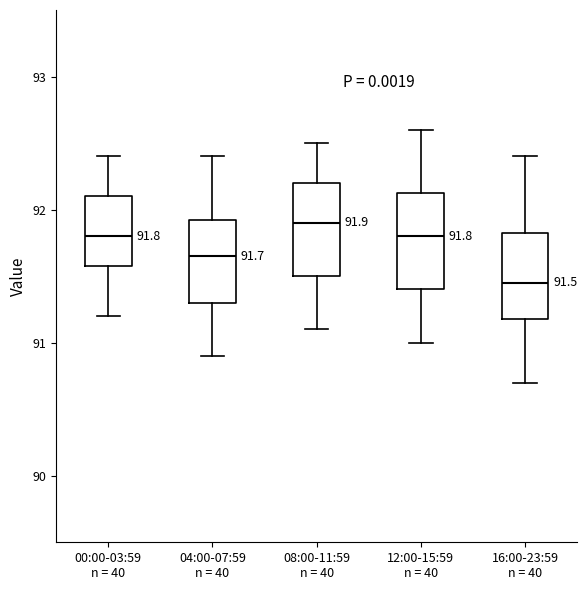

Which box has the lowest median line?

16:00-23:59 n = 40